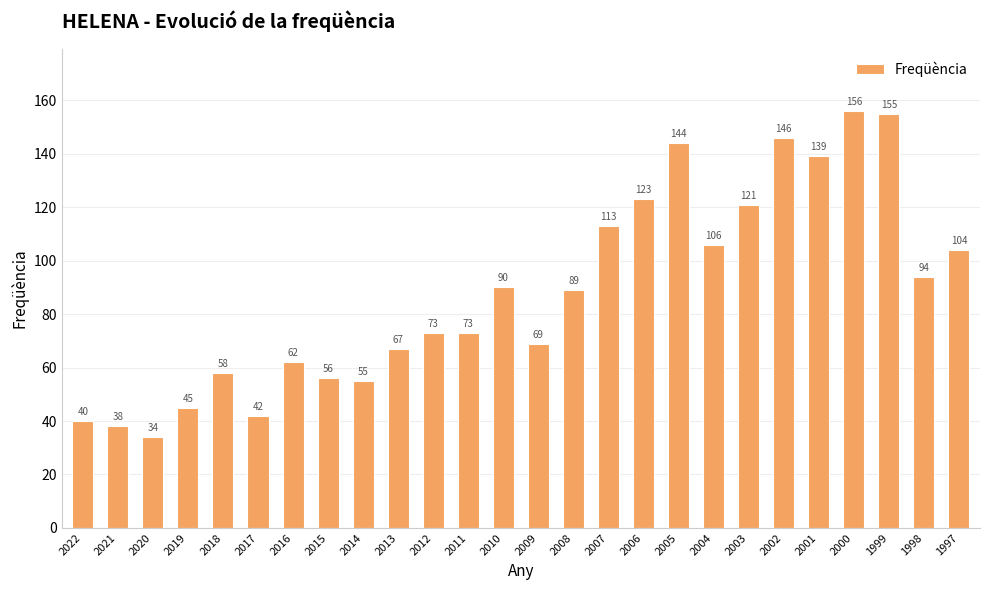

Which label corresponds to the smallest value in the chart?

2020